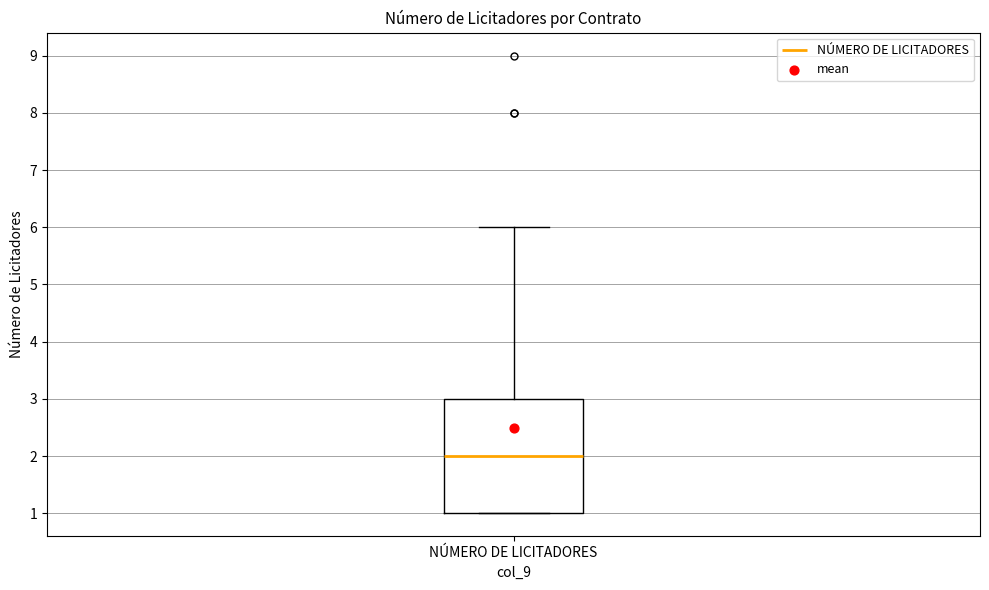

Where is the lower edge of the box for NÚMERO DE LICITADORES on the y-axis? The values are not printed on the chart, so give them approximately, as read against the axis.

1